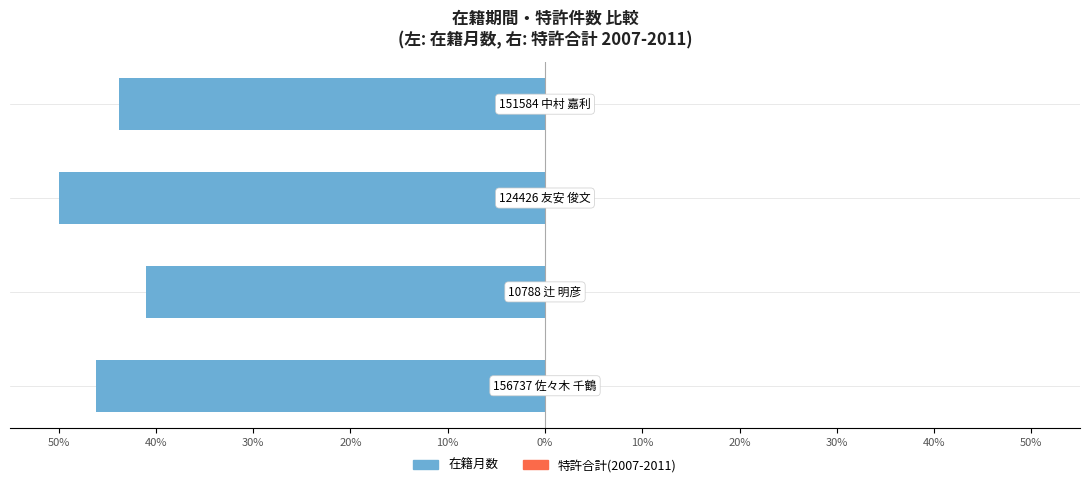

Does the chart contain any negative values?

Yes